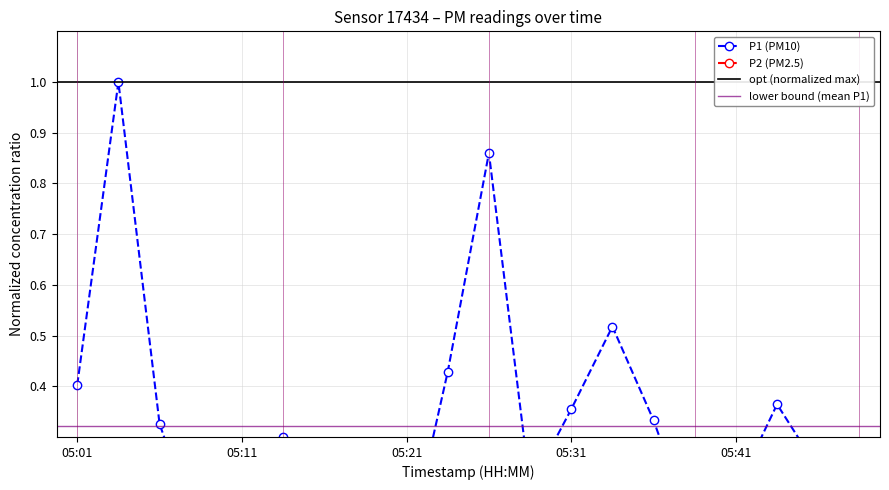

Reading right to left, what are all the values shown in this chart?

P1: 0.2	0.2	0.4	0.2	0.1	0.3	0.5	0.4	0.2	0.9	0.4	0.1	0.1	0.2	0.3	0.1	0.1	0.3	1.0	0.4
P2: 0.0	0.1	0.2	0.1	0.1	0.1	0.2	0.1	0.1	0.1	0.1	0.1	0.1	0.1	0.1	0.0	0.1	0.2	0.1	0.1